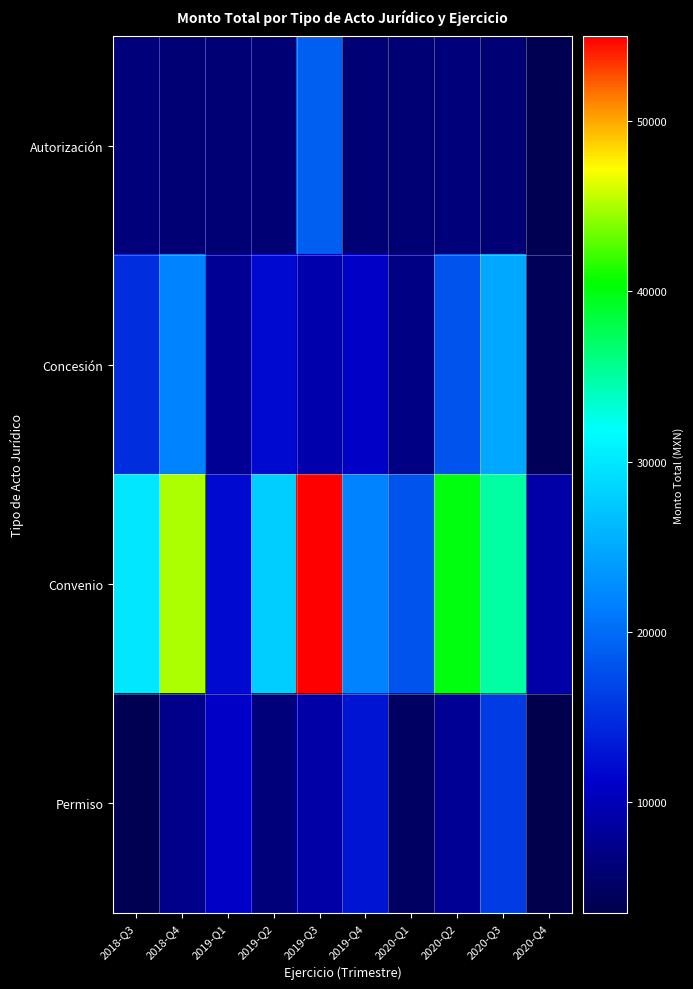

How many distinct data groups are displayed?

4